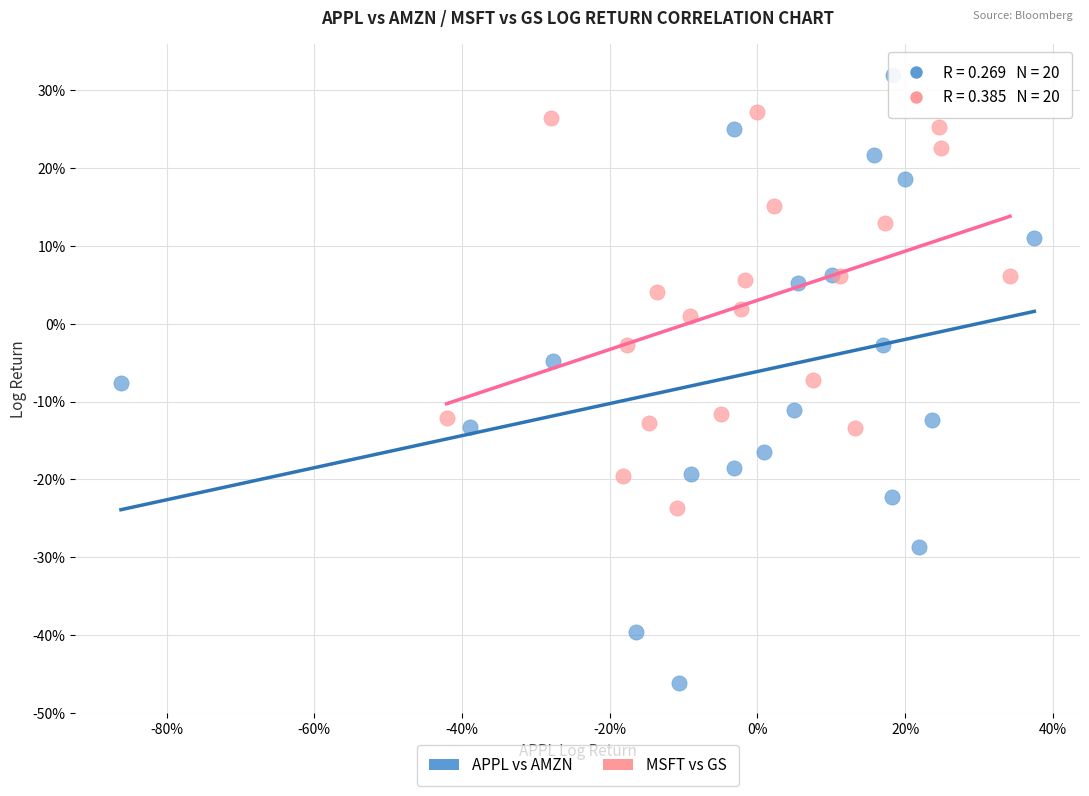

Which series reaches the minimum Y coordinate?

APPL vs AMZN